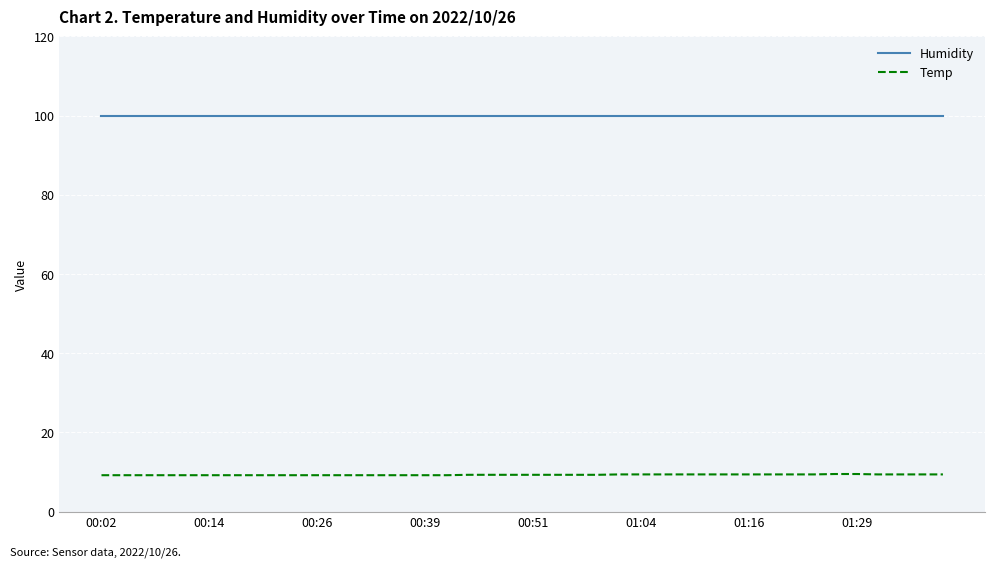

At how many categories does at least one series exceed 19?

40